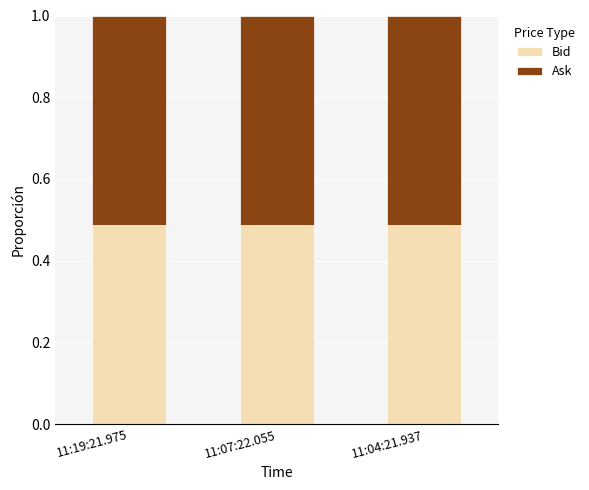

What is the total value across all series at 11:07:22.055?

1.0